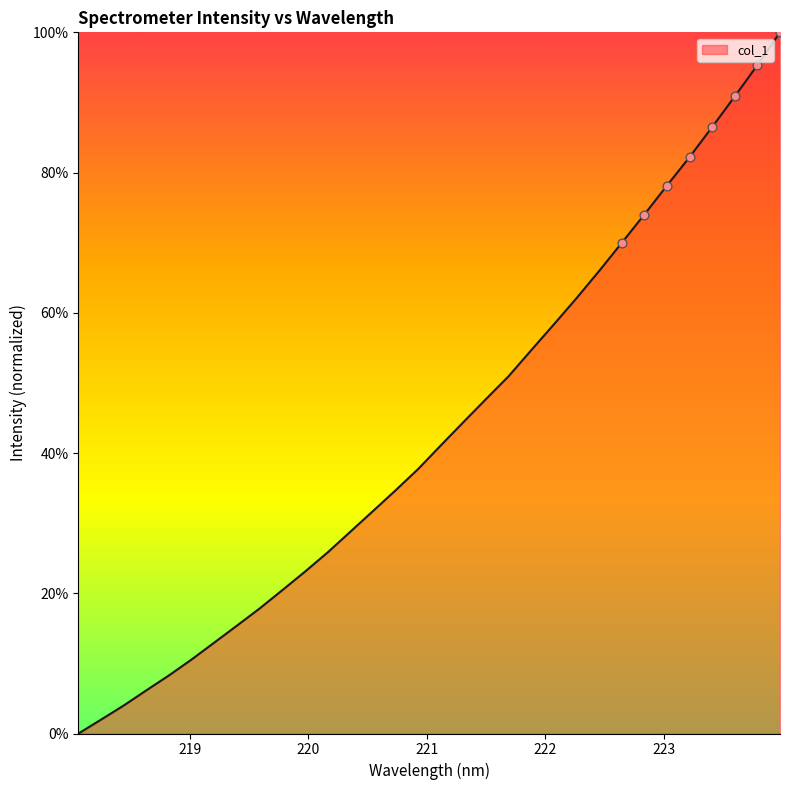

What is the maximum value shown in the chart?

100.0